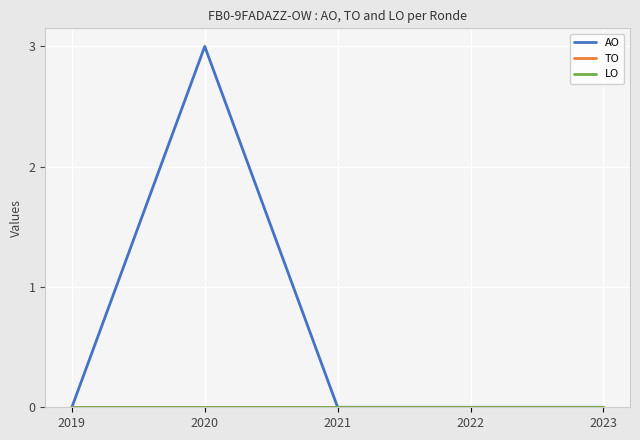

At which category is the sum across all series the highest?

2020